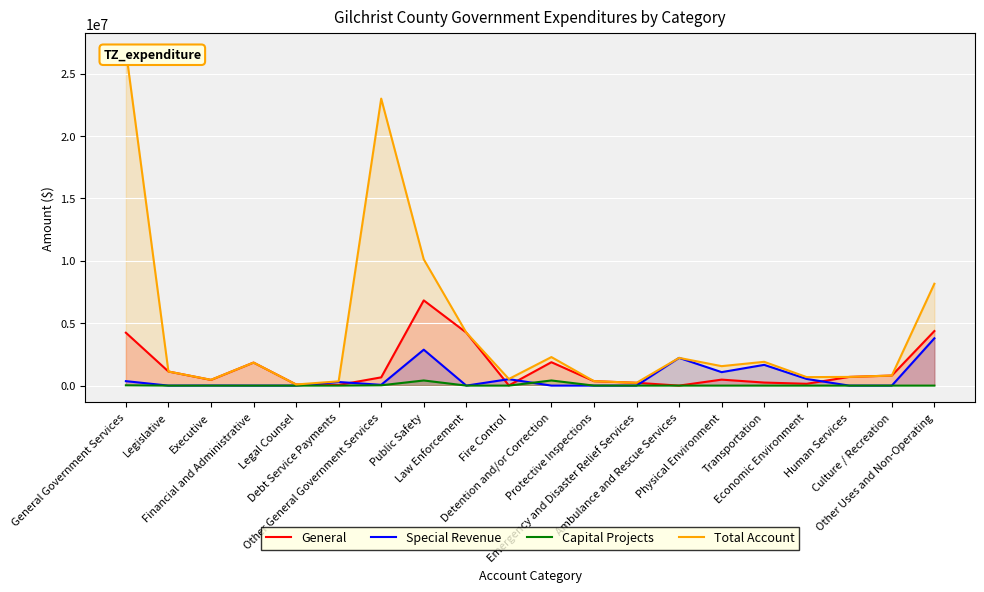

Reading left to right, transcribe all the data shown in this chart.

General: 4239505	1130358	458146	1846282	90280	52978	661461	6830259	4248938	14650	1875109	356619	226457	0	479923	244732	146674	697684	806500	4372733
Special Revenue: 357927	0	6500	0	0	289324	62103	2879309	0	517850	0	0	0	2222824	1079906	1663230	533352	0	0	3791644
Capital Projects: 25099	0	0	0	0	0	25099	411717	0	0	411717	0	0	0	0	0	0	0	0	0
Total Account: 26875597	1130358	464646	1846282	90280	342302	23001729	10121285	4248938	532500	2286826	356619	226457	2222824	1559829	1907962	680026	697684	806500	8164377